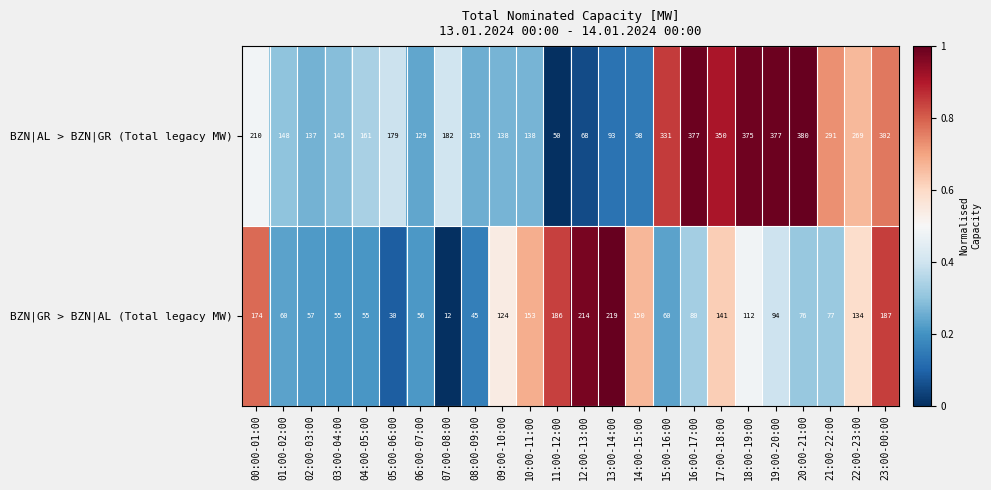

Which category has the lowest value in the BZN|AL > BZN|GR (Total legacy MW) series?

11:00-12:00